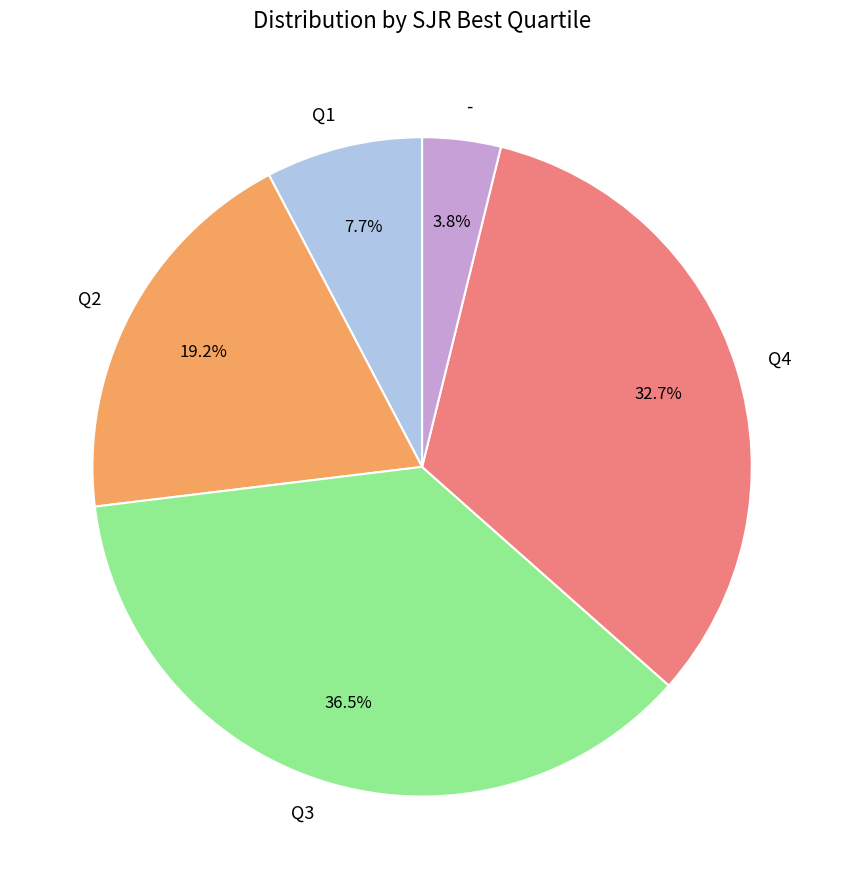

What is the smallest slice in the pie chart?

-